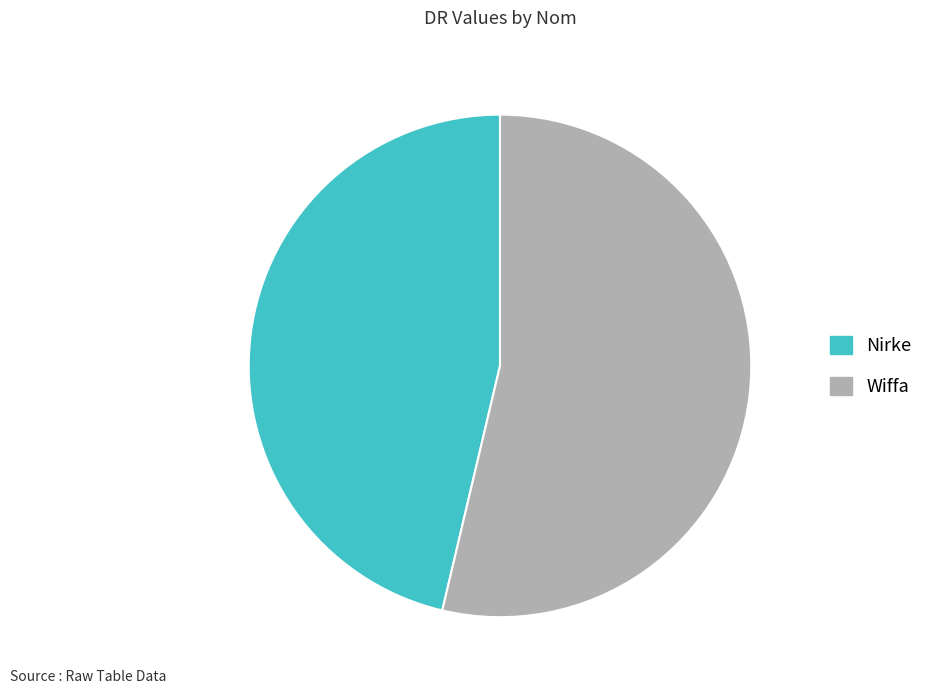

Is the sum of Wiffa and Nirke greater than half?

Yes